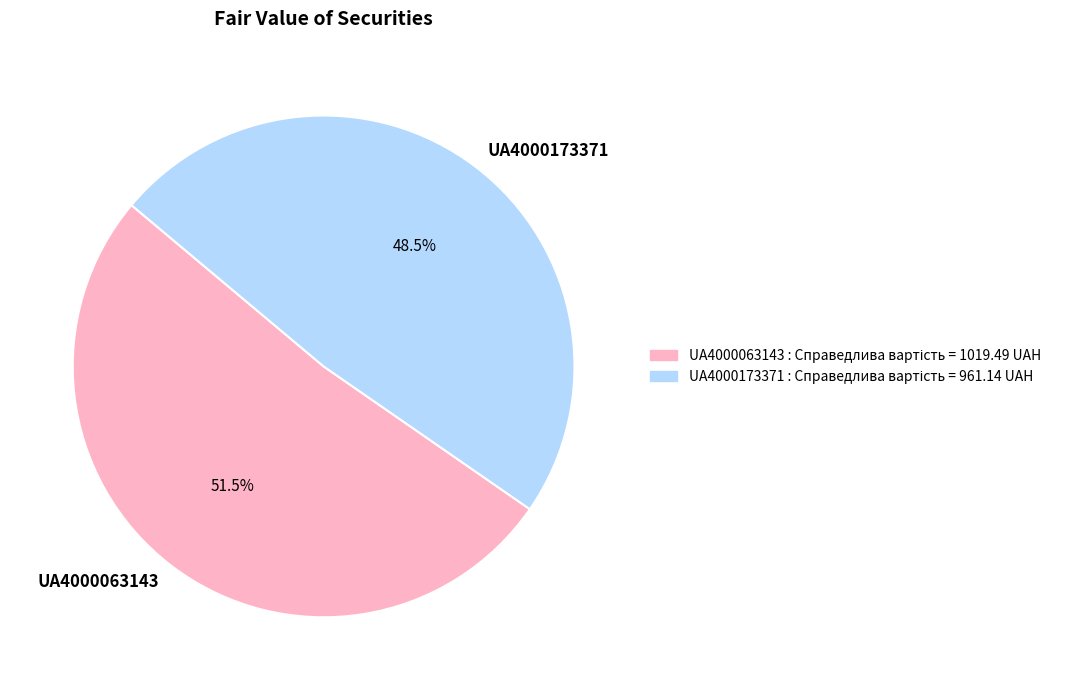

Is there a majority slice in this chart?

Yes